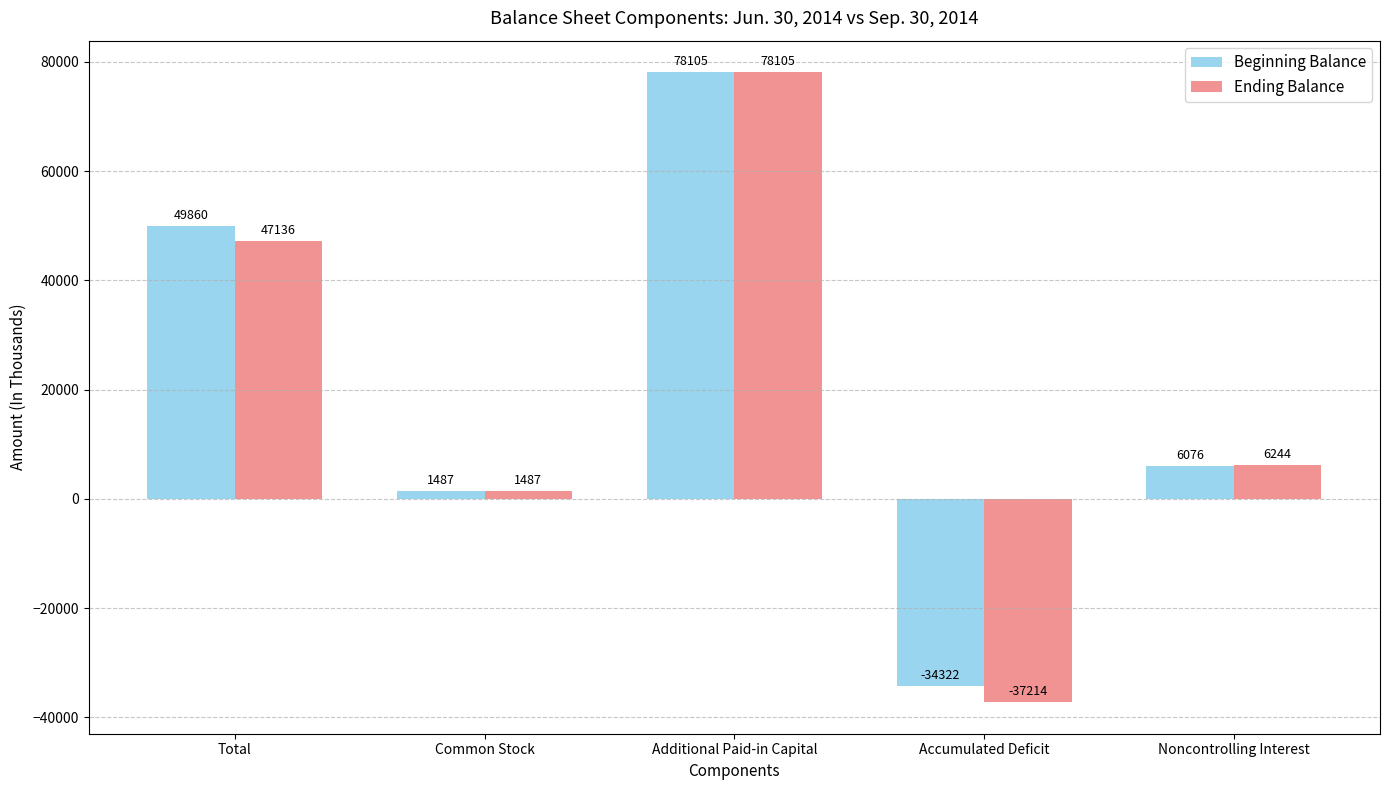

What is the label of the 3rd bar from the right?

Additional Paid-in Capital